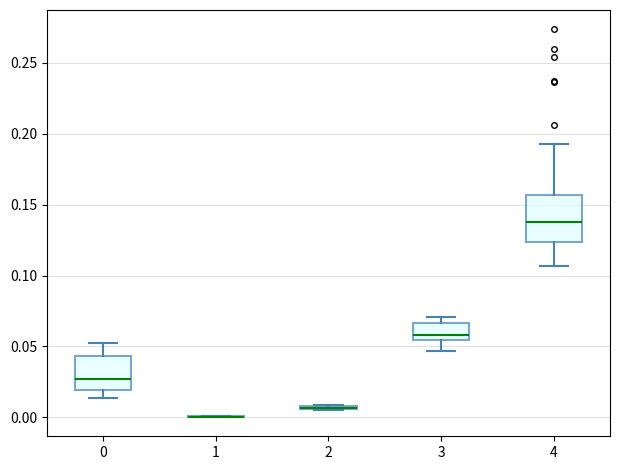

Comparing the boxes themselves (not the whiskers), which one is the tallest?

4